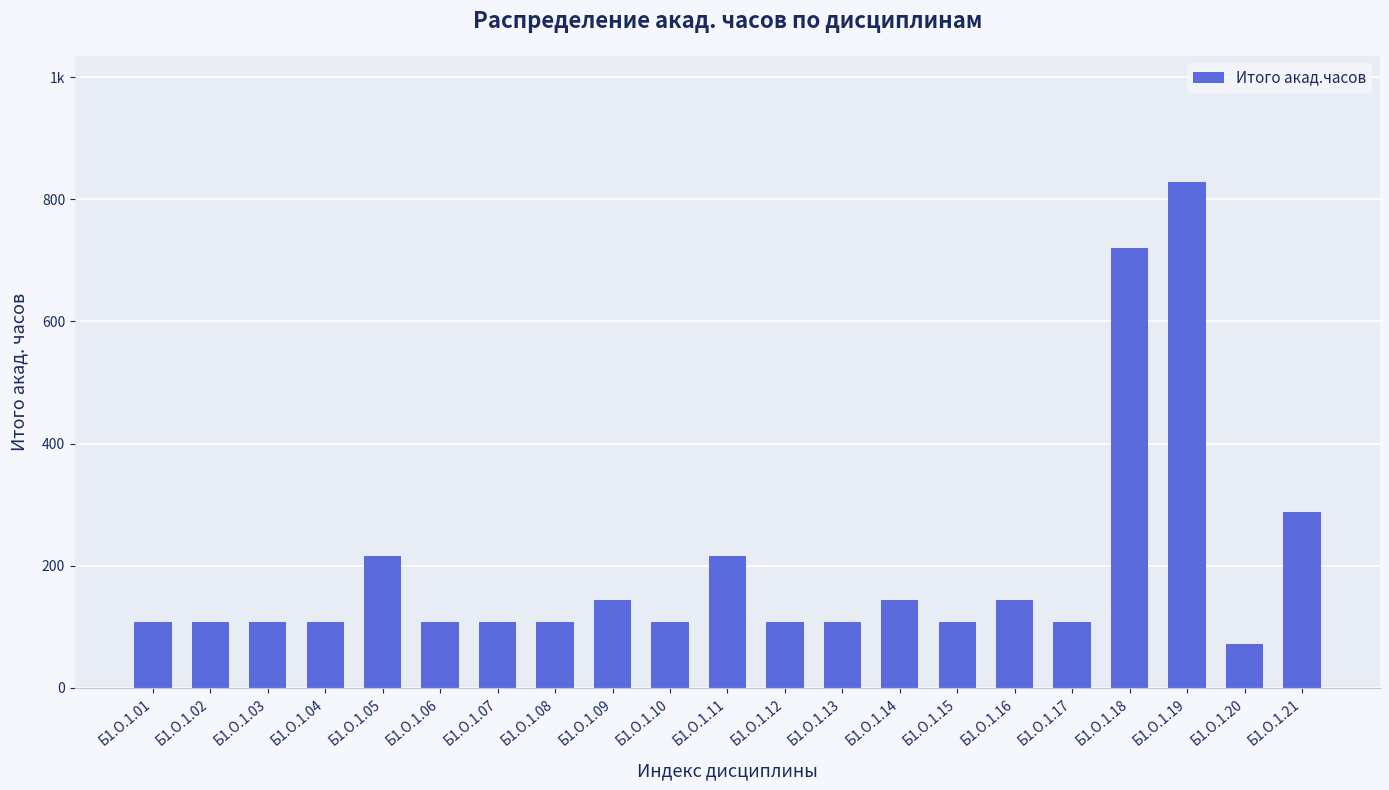

Are the bars horizontal?

No